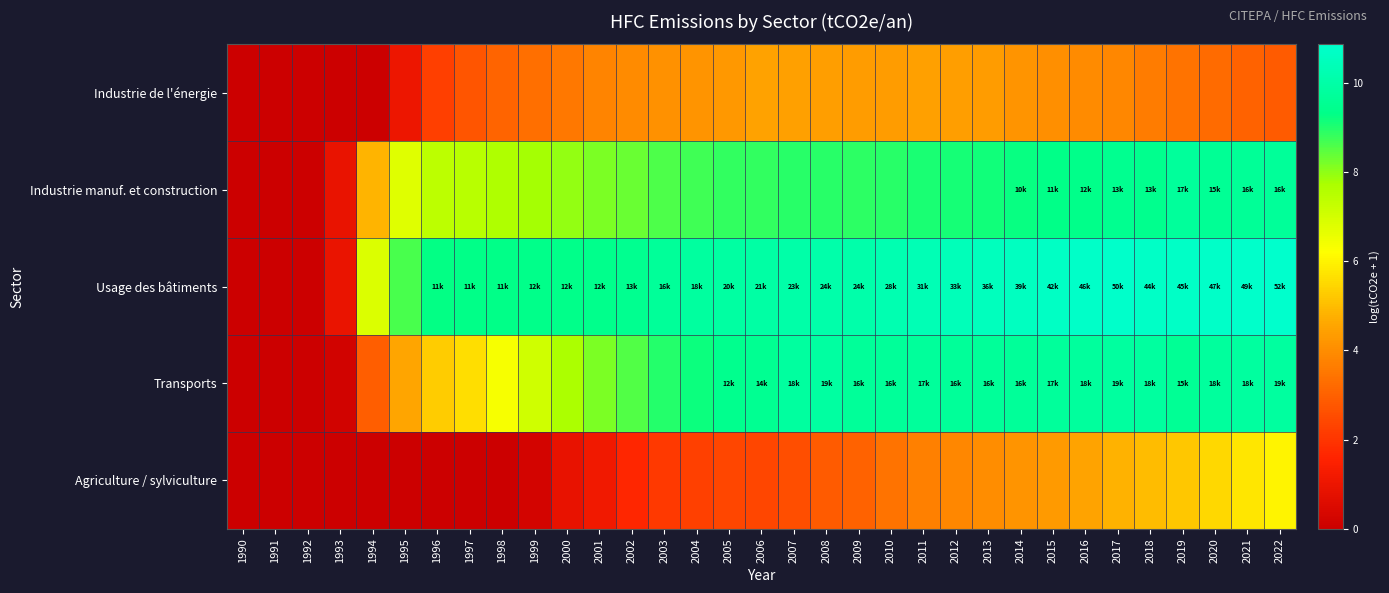

How many categories are shown in the chart?

33